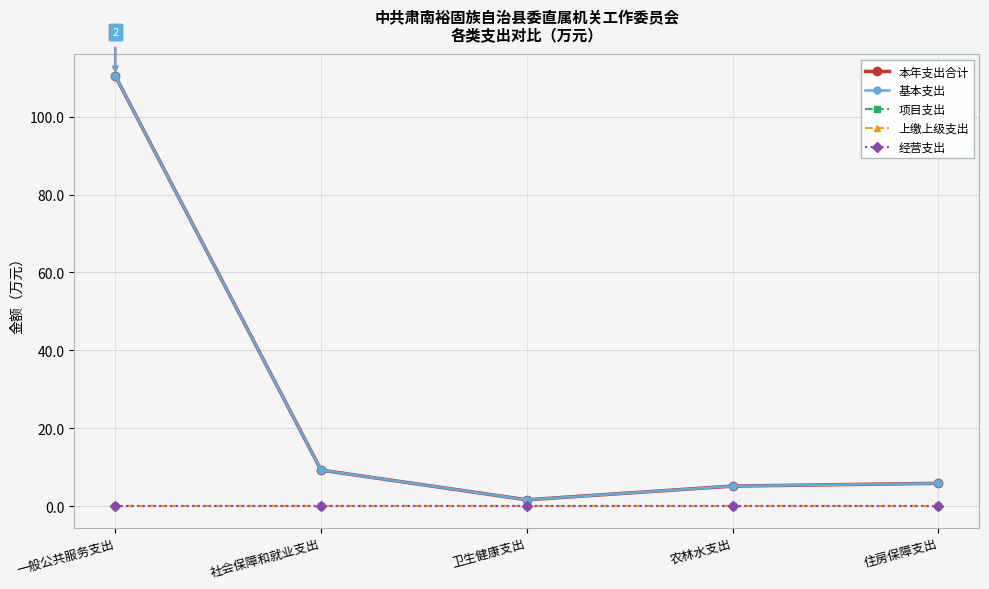

Is this an area chart (filled region under the line)?

No